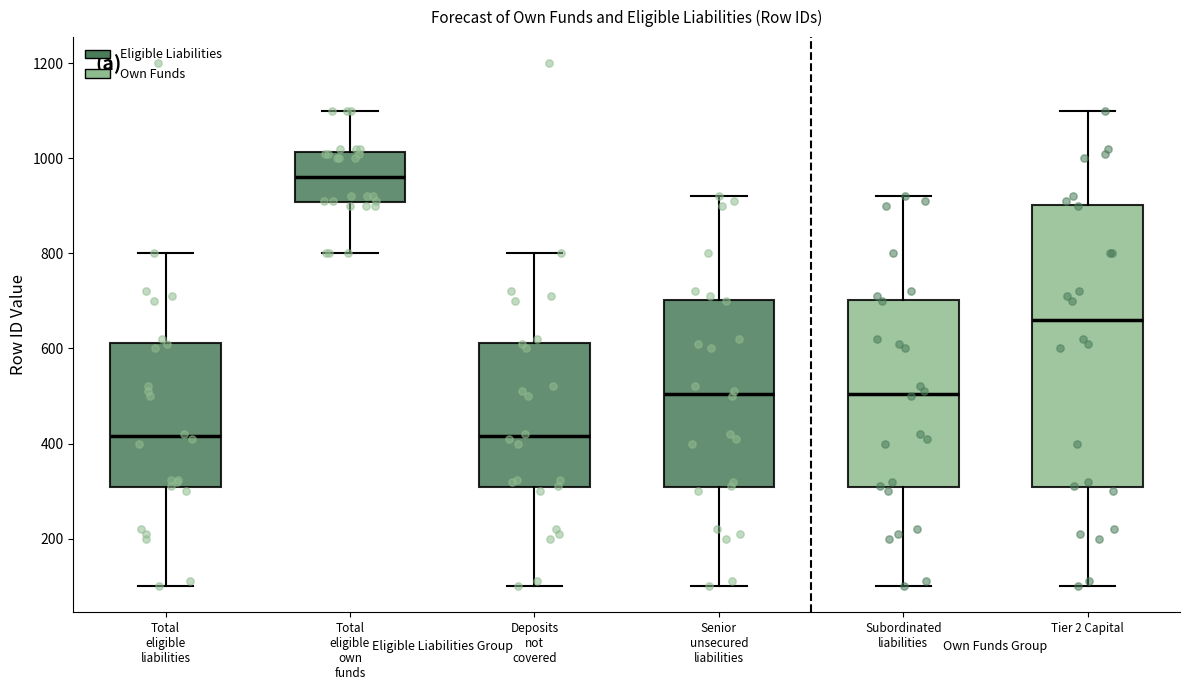

Reading left to right, transcribe this box plot: for each box, give where its median line is, the range the box spans, and where its two whiskers end, as read against the y-axis. The values are not printed on the chart, so give them approximately, as read against the axis.

Total eligible liabilities: median 420, box 300 to 620, whiskers 100 to 800
Total eligible own funds: median 960, box 900 to 1020, whiskers 800 to 1100
Deposits not covered: median 420, box 300 to 620, whiskers 100 to 800
Senior unsecured liabilities: median 500, box 300 to 700, whiskers 100 to 920
Subordinated liabilities: median 500, box 300 to 700, whiskers 100 to 920
Tier 2 Capital: median 660, box 300 to 900, whiskers 100 to 1100